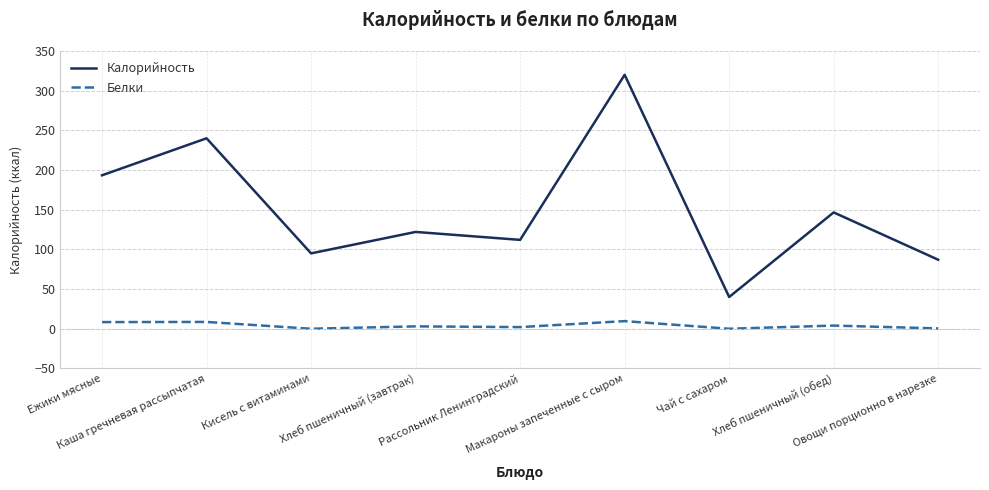

True or false: Калорийность has a value of 173.3 at Хлеб пшеничный (завтрак).

False